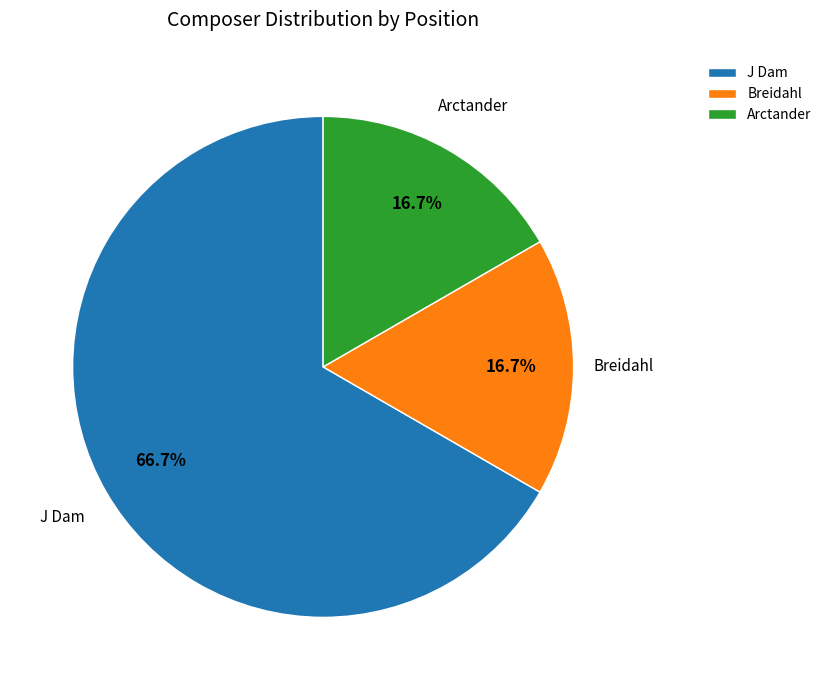

To the nearest percent, what is the average slice percentage?

33%